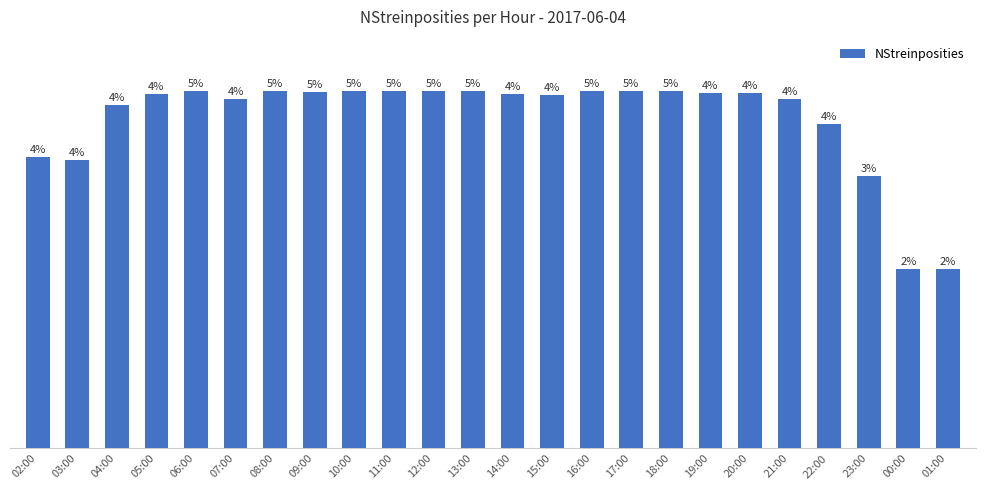

The chart shows a value of 352 at 07:00. True or false?

True